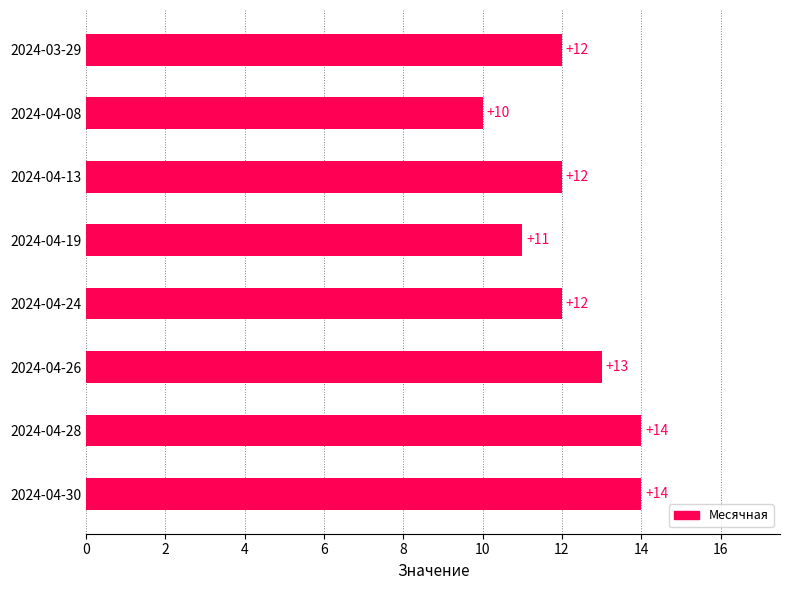

What is the difference between the second highest and second lowest values?

3